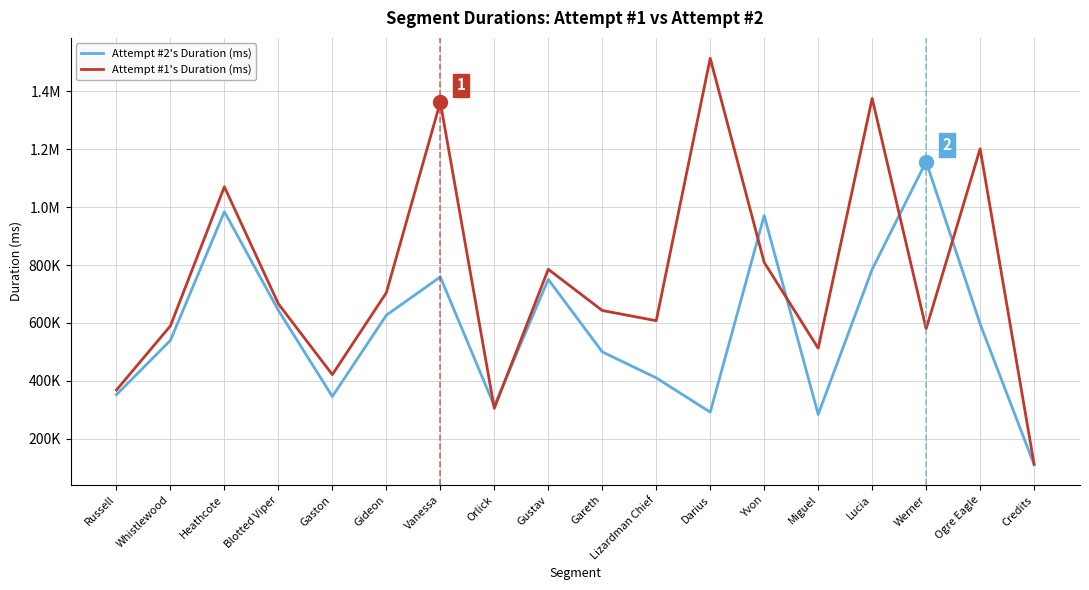

What are all the series names shown in the legend?

Attempt #2's Duration (ms), Attempt #1's Duration (ms)